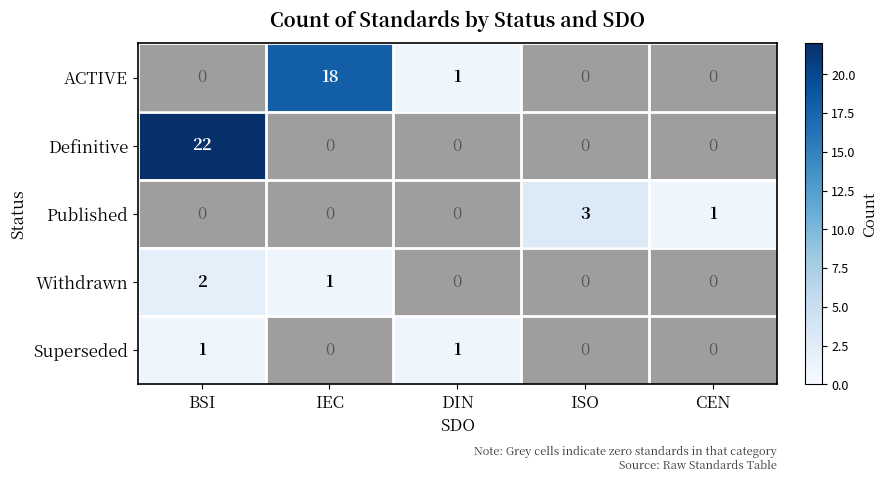

Count the number of data series in this chart.

5